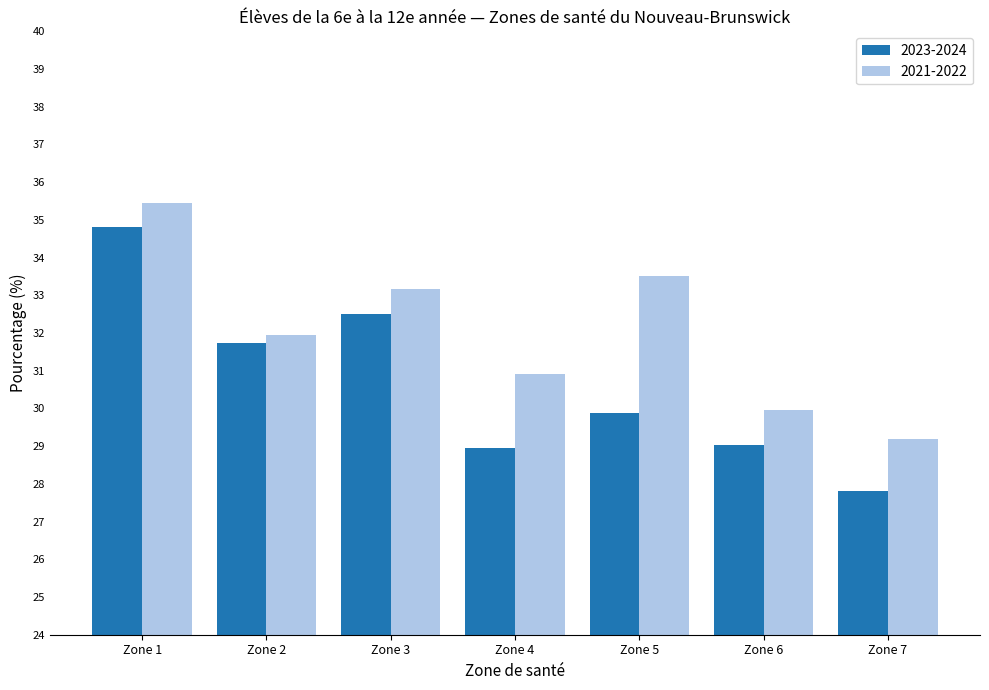

What is the difference between the 2023-2024 values at Zone 6 and Zone 7?

1.2